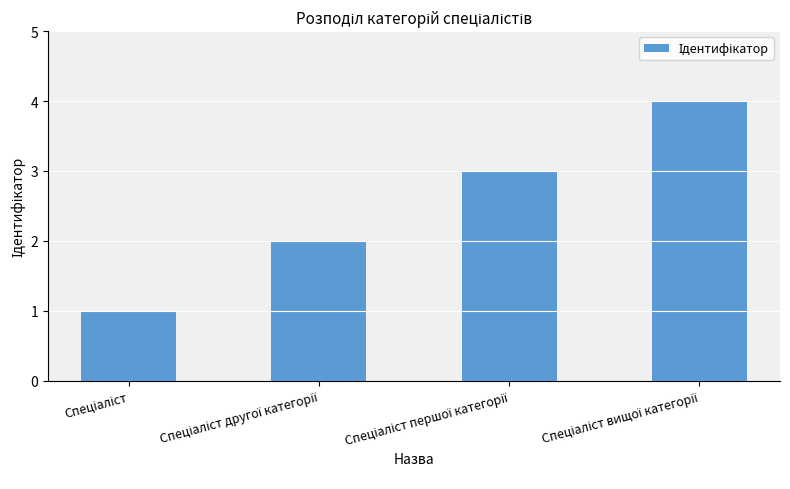

What is the difference between the maximum and minimum values?

3